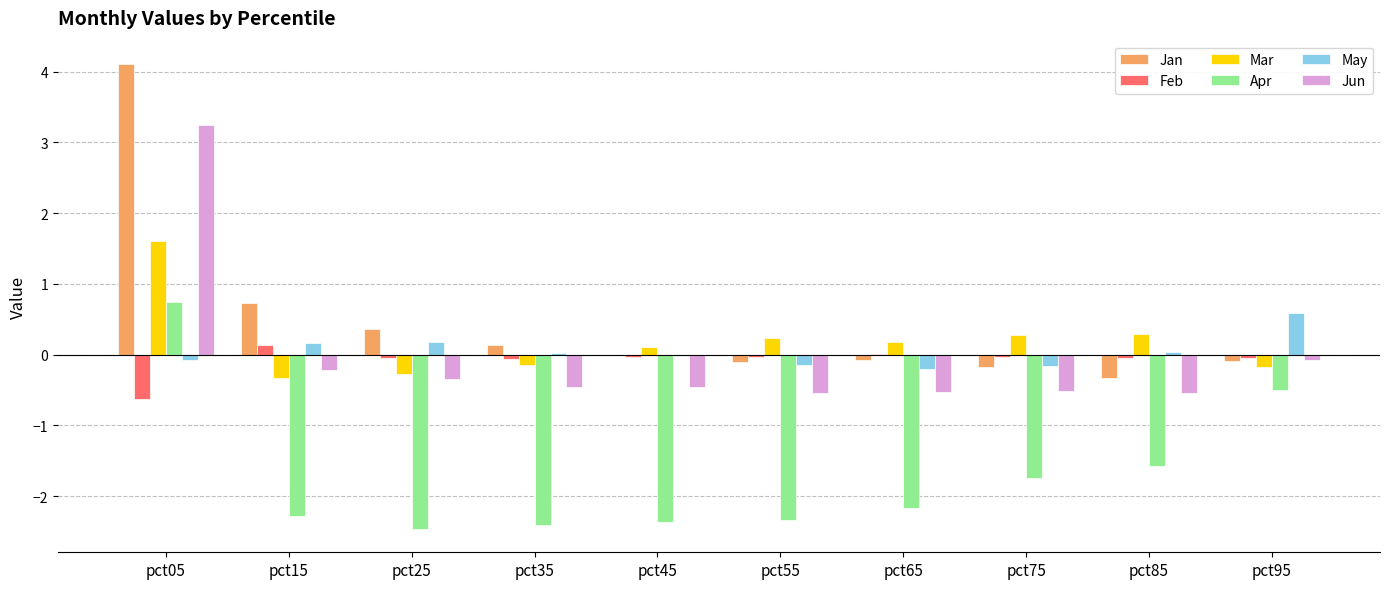

At which label does Apr first exceed -2?

pct05